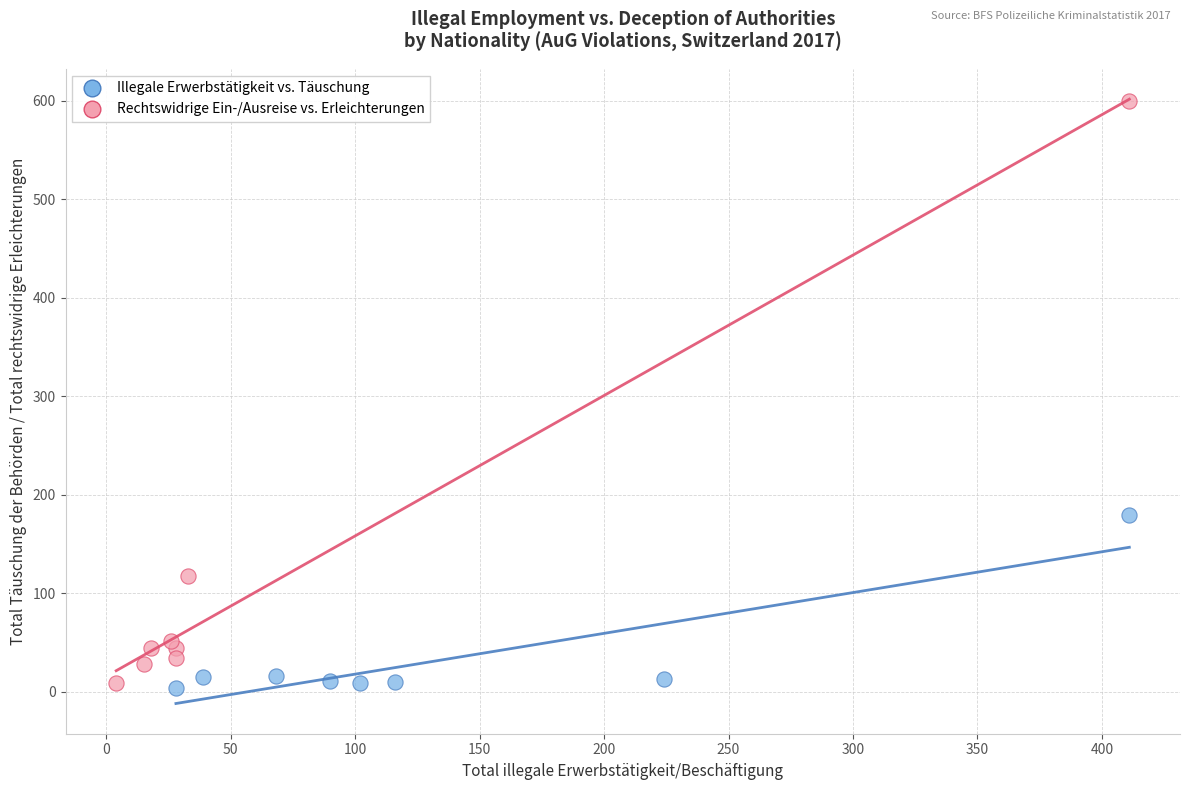

Which series reaches the maximum Y coordinate?

Rechtswidrige Ein-/Ausreise vs. Erleichterungen